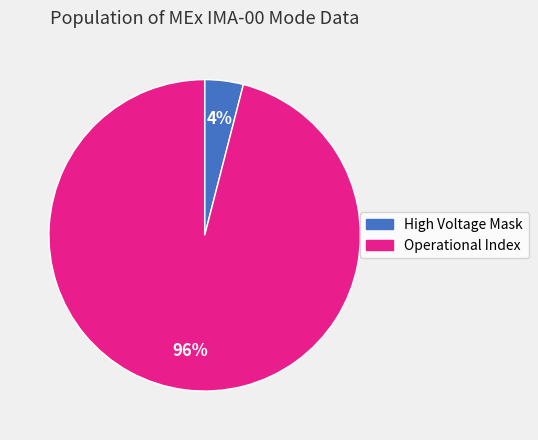

How many slices are in this pie chart?

2